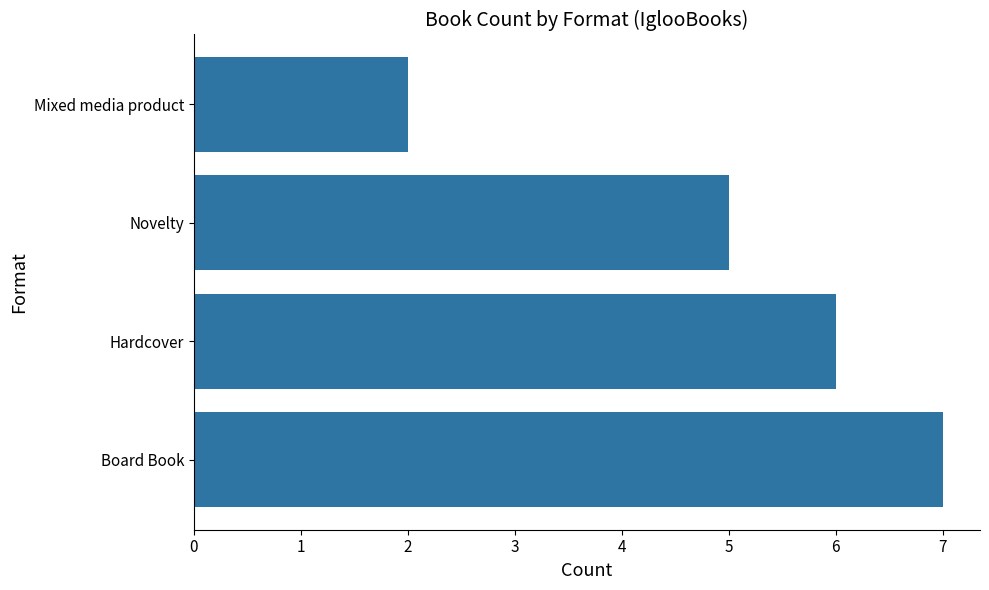

What is the change in value from Board Book to Mixed media product?

-5